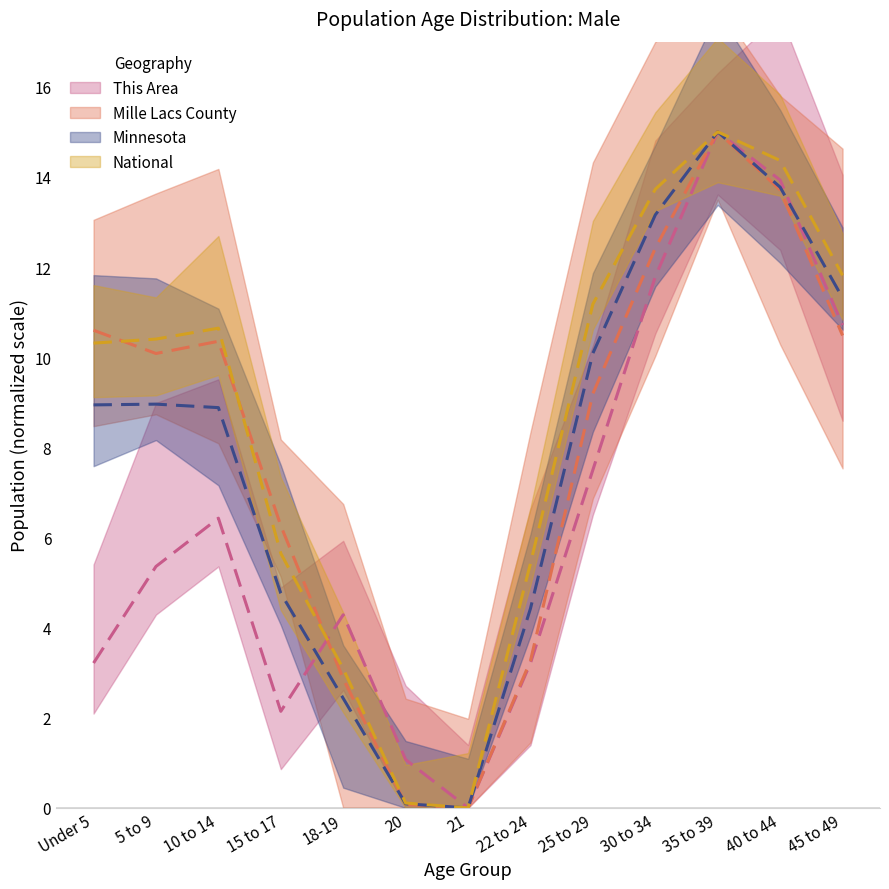

True or false: National and This Area cross at least once.

True